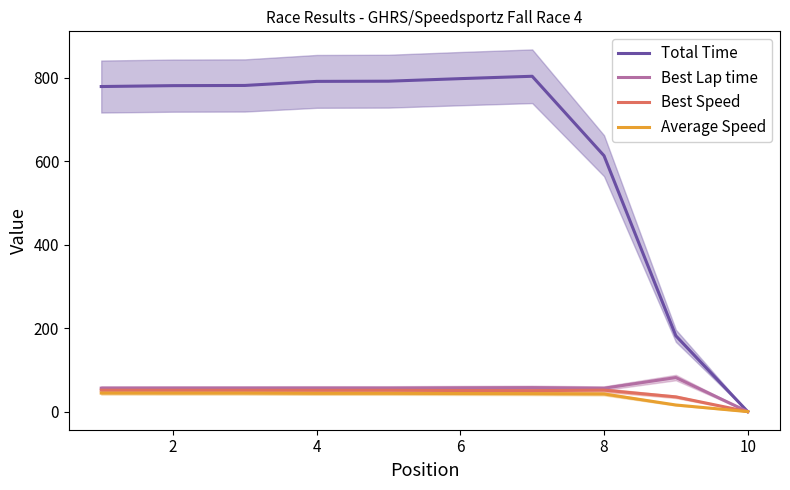

True or false: Best Lap time has more than 0 interior local peaks.

True